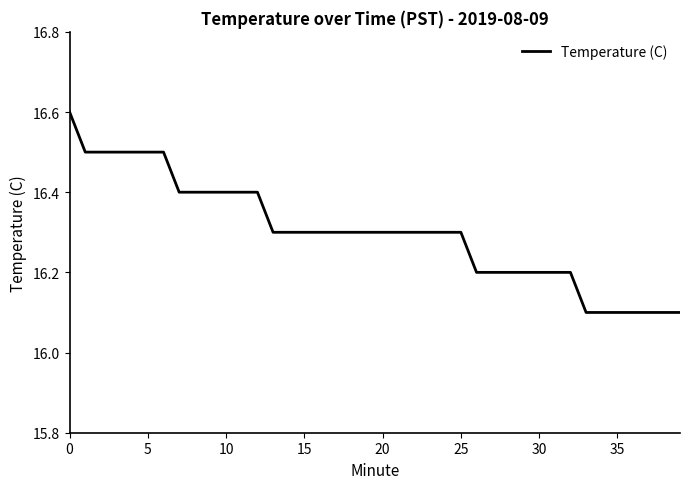

What is the difference between the maximum and minimum values?

0.5